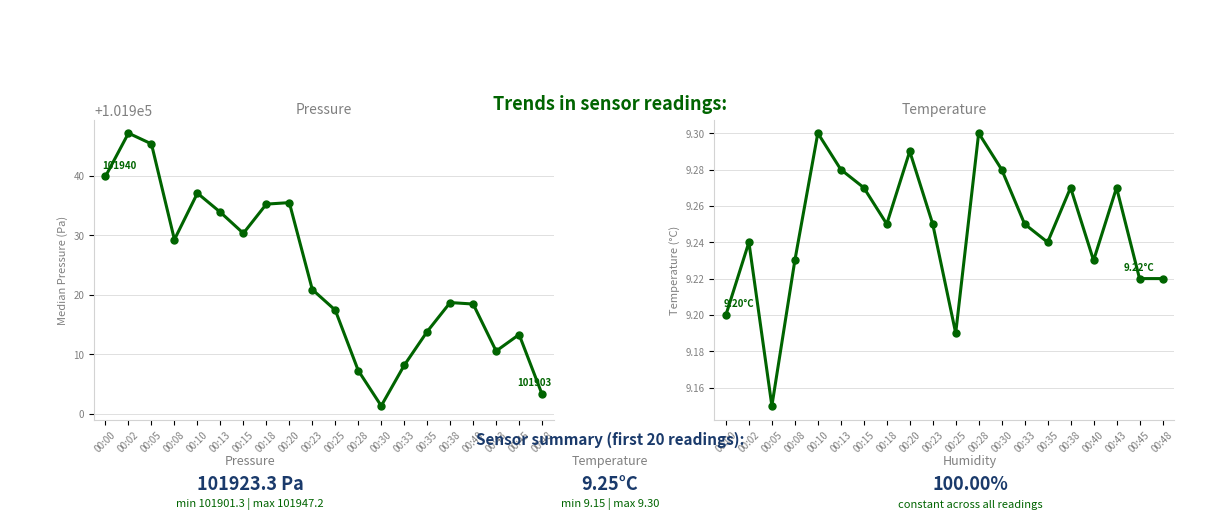

True or false: pressure has a value of 101930.3 at 00:15.

True